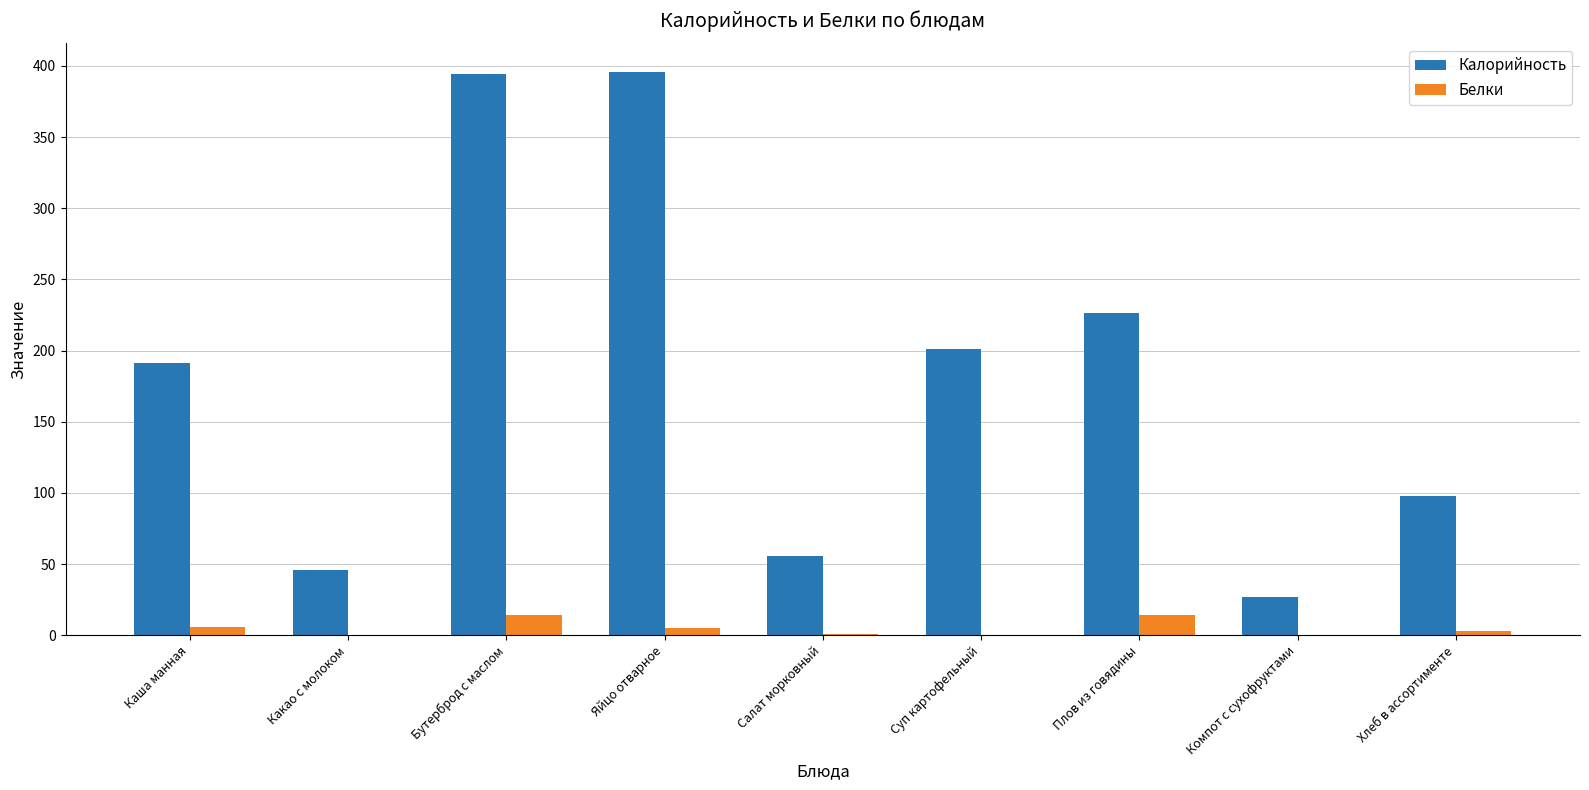

True or false: Калорийность has a value of 282.0 at Каша манная.

False